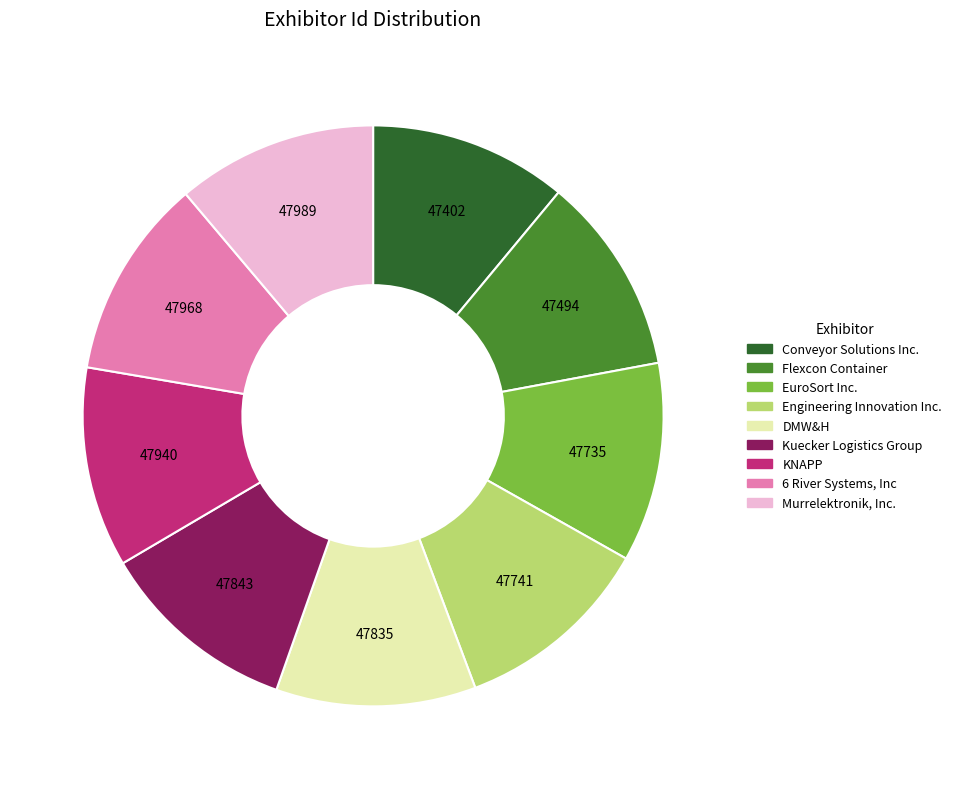

Is there any slice that represents more than half of the pie?

No